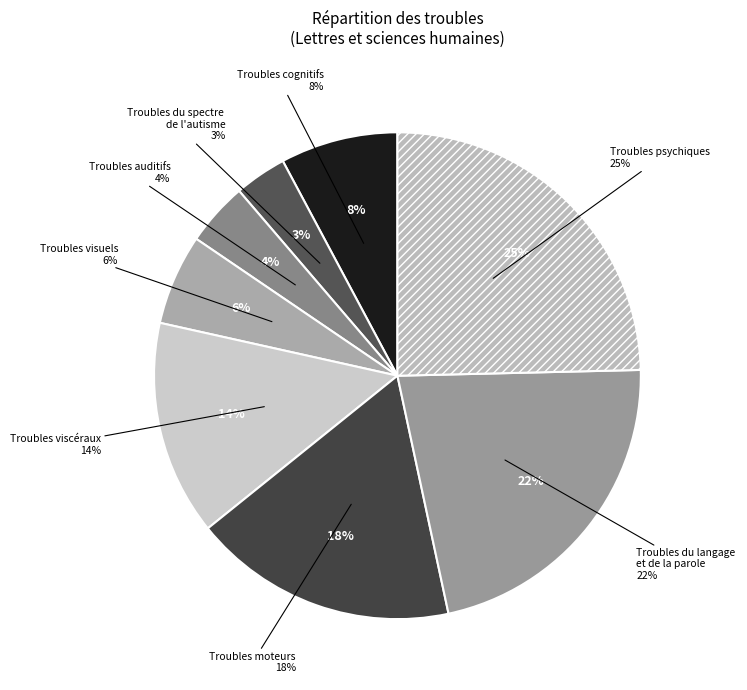

Which slice is the smallest?

Troubles du spectre de l'autisme